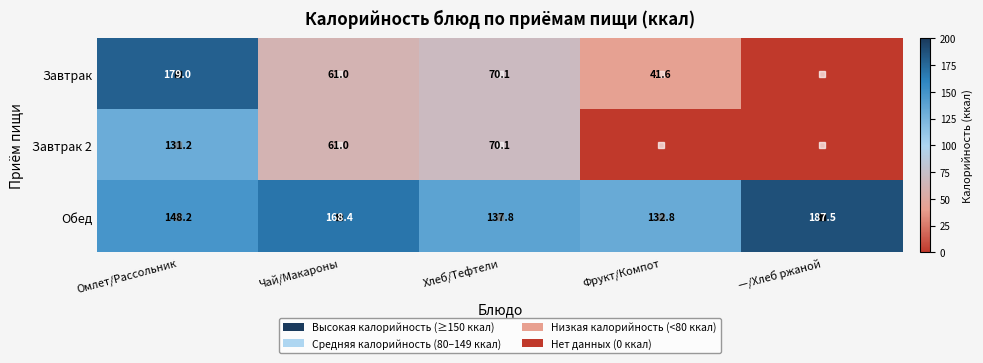

The value of Завтрак at Хлеб/Тефтели is 101.3. True or false?

False